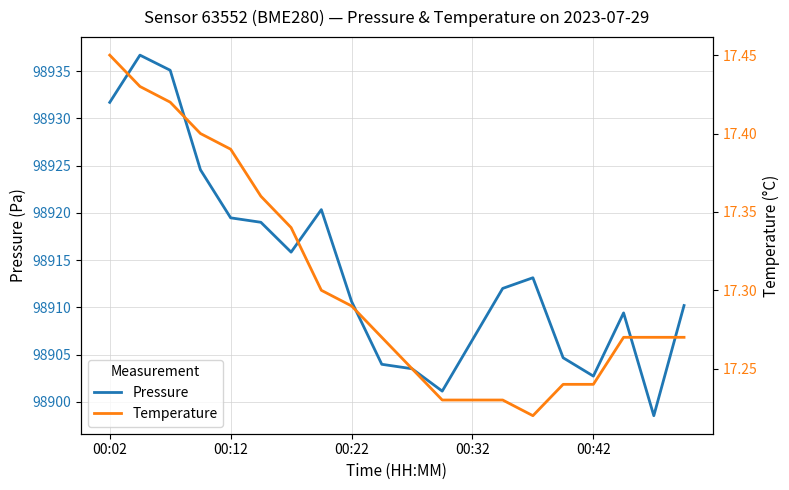

Rank the series by their average value, from lowest to highest.

temperature, pressure